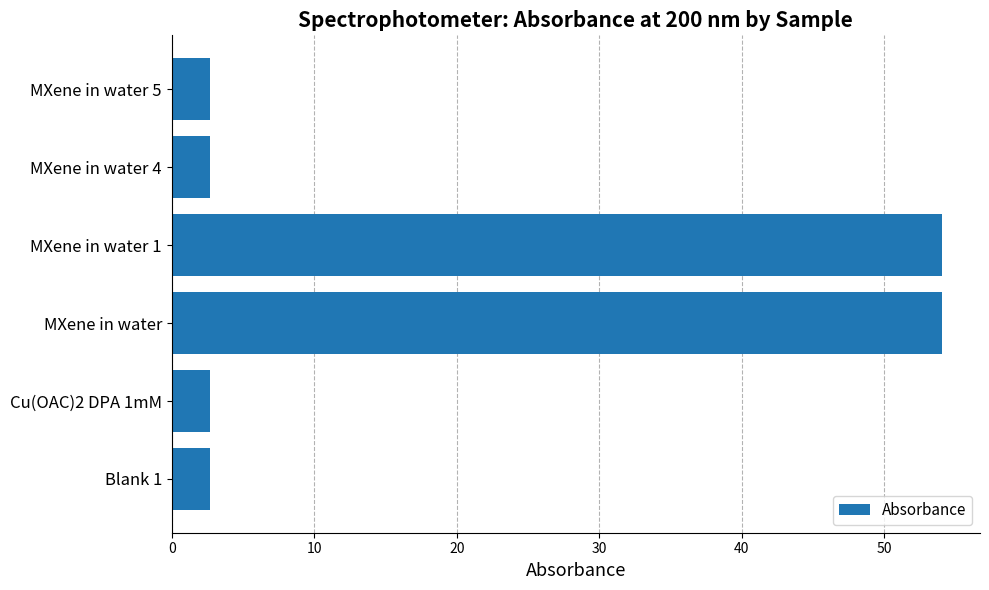

What is the sum of all values?

118.8